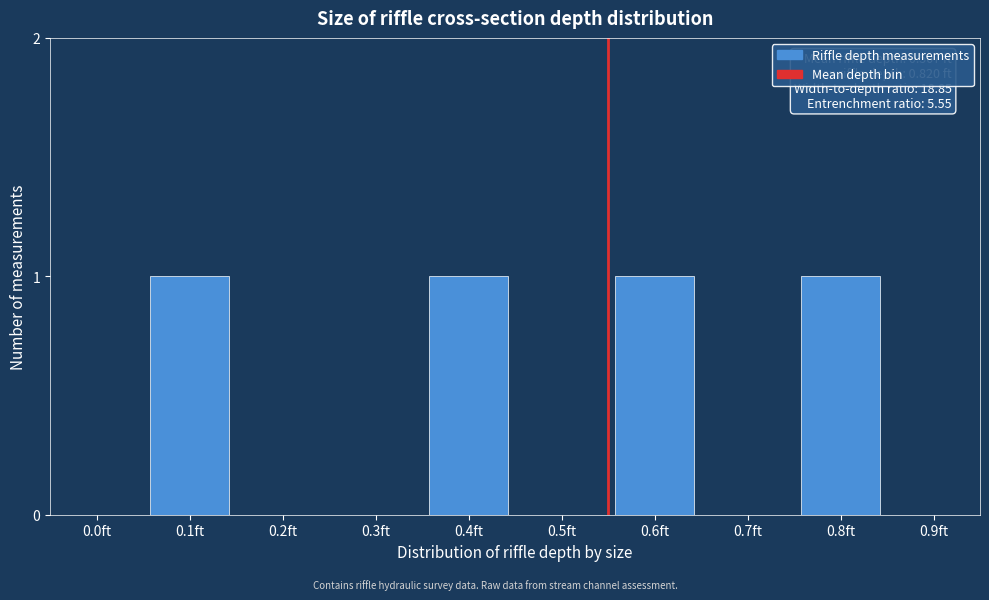

Reading left to right, list all the values displayed in this chart.

0.0ft=0	0.1ft=1	0.2ft=0	0.3ft=0	0.4ft=1	0.5ft=0	0.6ft=1	0.7ft=0	0.8ft=1	0.9ft=0